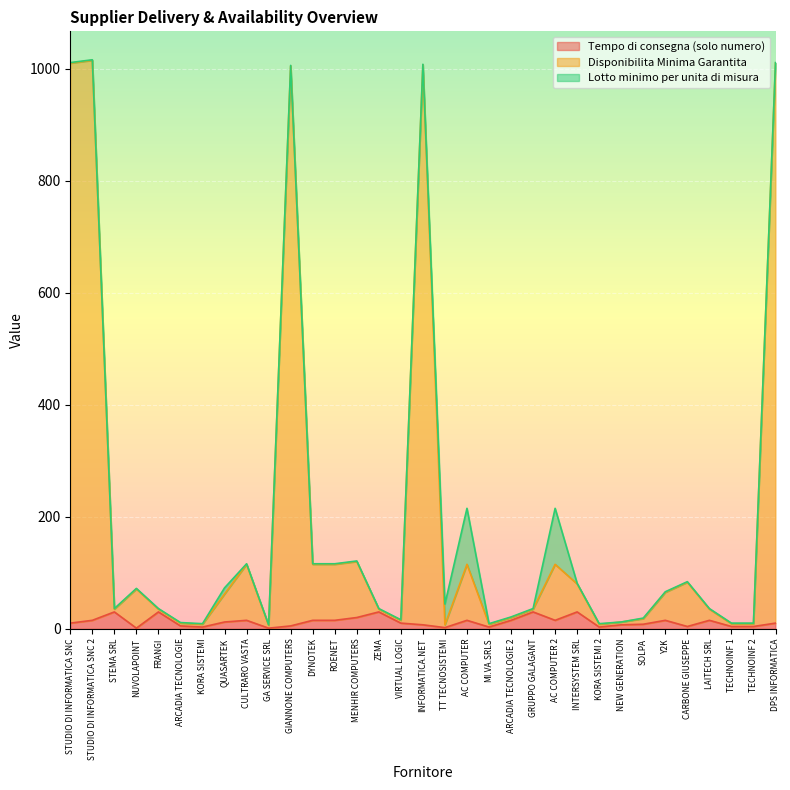

Which series has the largest total across all categories?

Disponibilita Minima Garantita